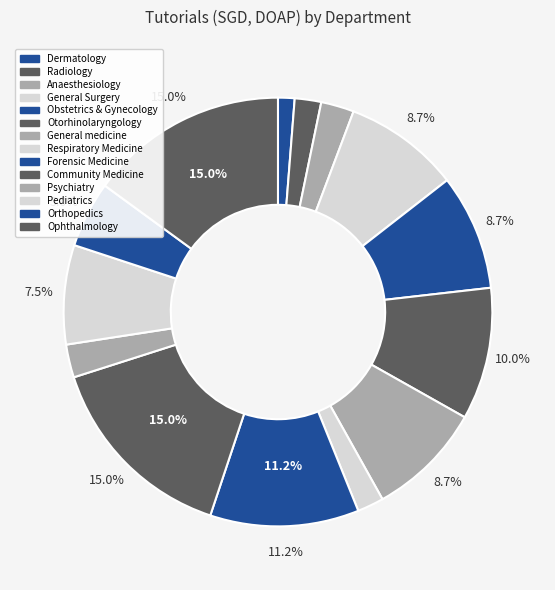

How many segments does this pie chart have?

14